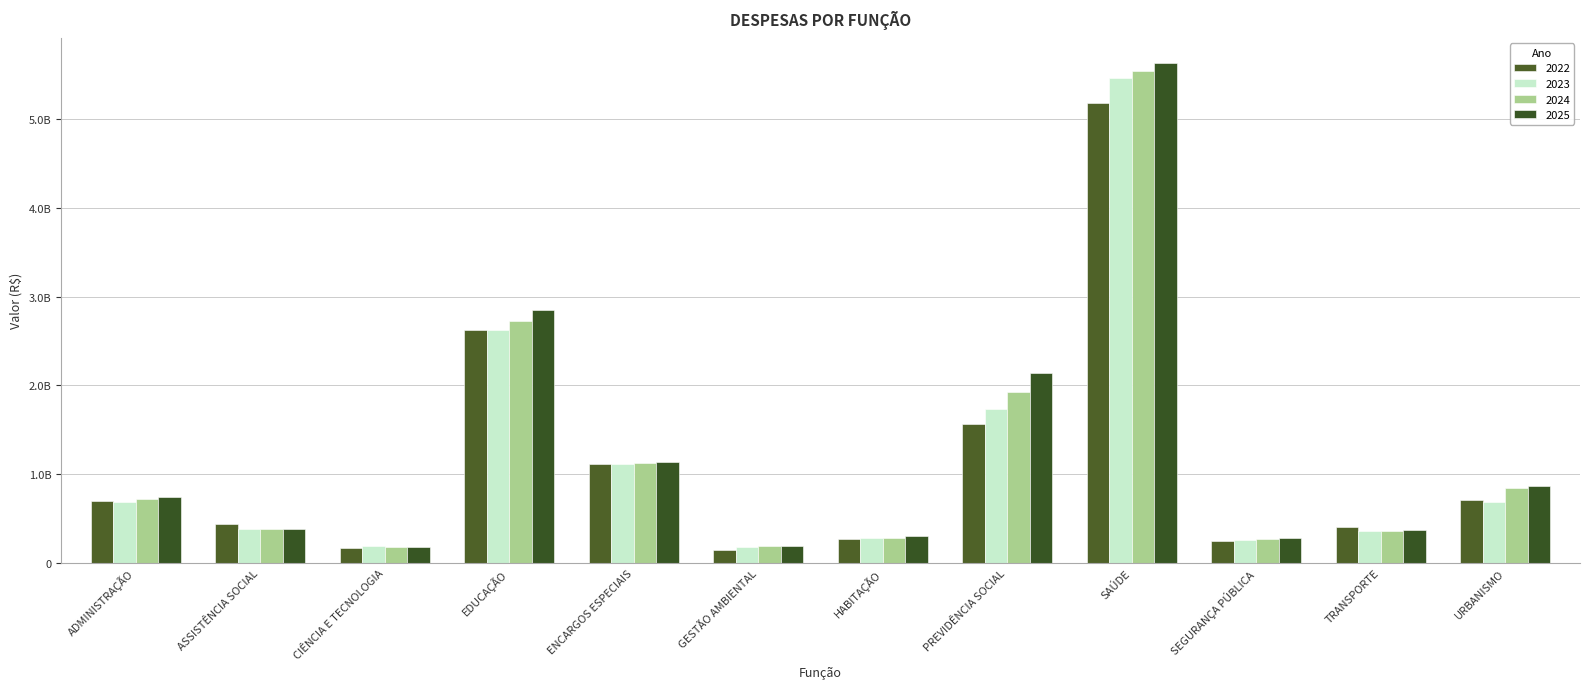

Does the chart contain any negative values?

No